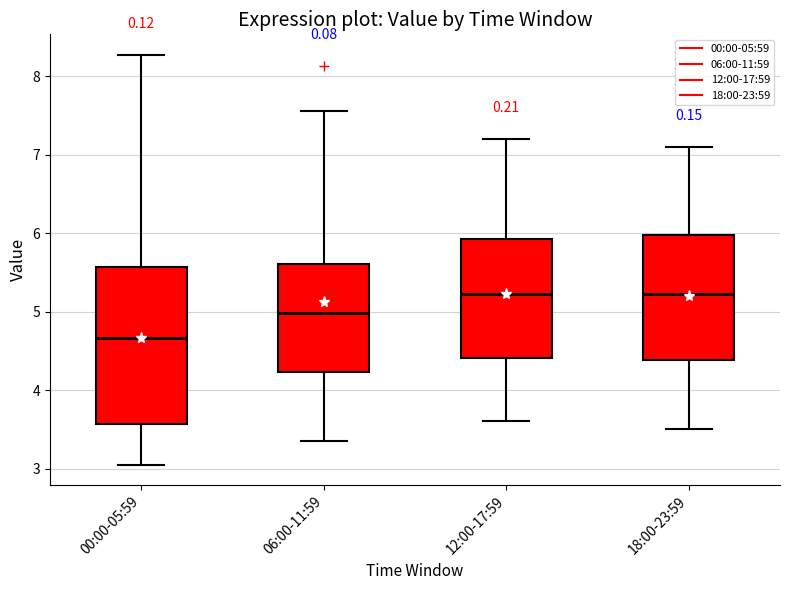

Reading left to right, read every box against the y-axis: the position of its median line, the range the box covers, and the ends of its whiskers. The values are not printed on the chart, so give them approximately, as read against the axis.

00:00-05:59: median 4.7, box 3.6 to 5.6, whiskers 3.1 to 8.3
06:00-11:59: median 5.0, box 4.2 to 5.6, whiskers 3.4 to 7.6
12:00-17:59: median 5.2, box 4.4 to 5.9, whiskers 3.6 to 7.2
18:00-23:59: median 5.2, box 4.4 to 6.0, whiskers 3.5 to 7.1